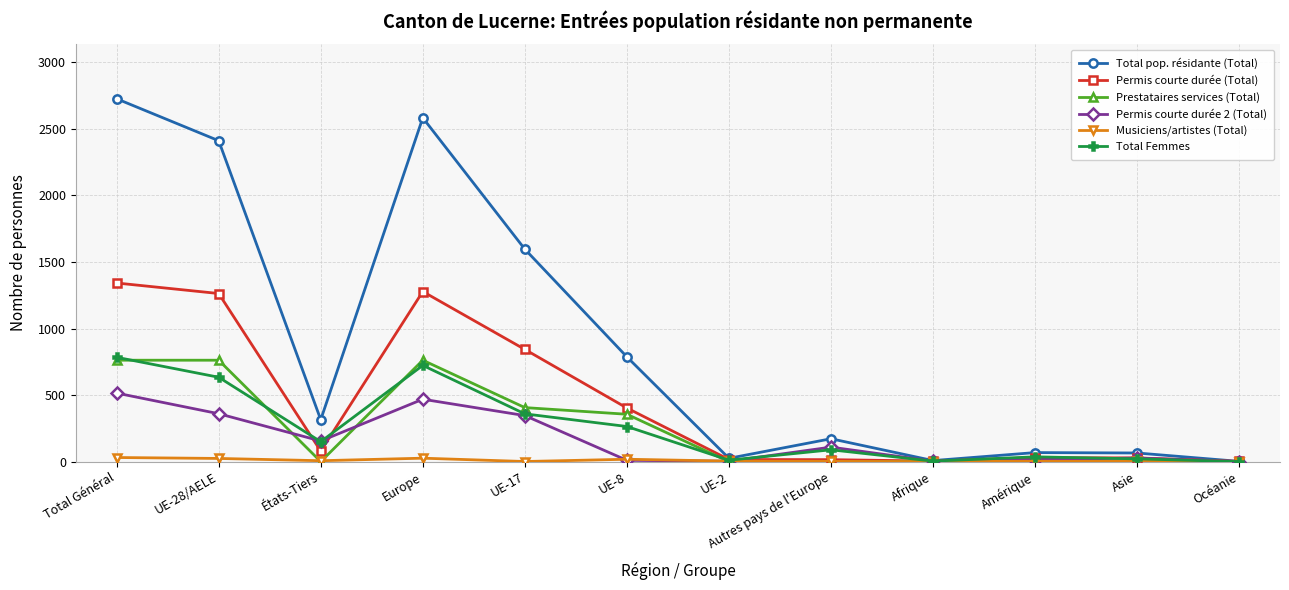

What is the average value of the Permis courte durée (Total) series?

442